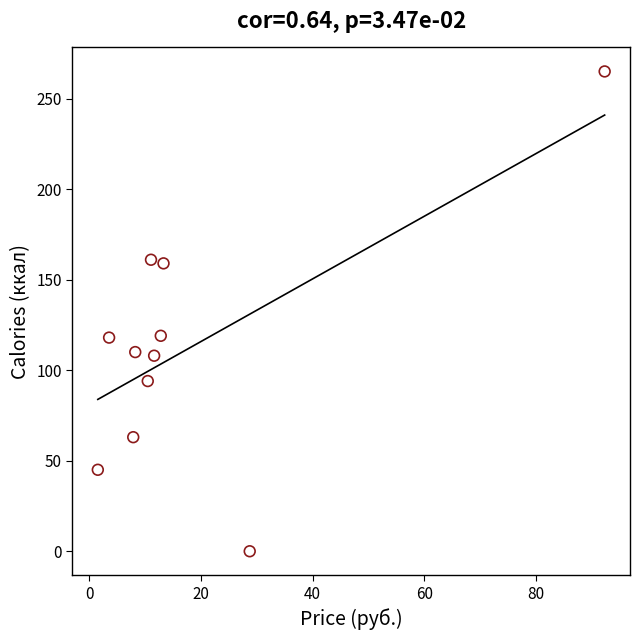

What is the average Y value?

113